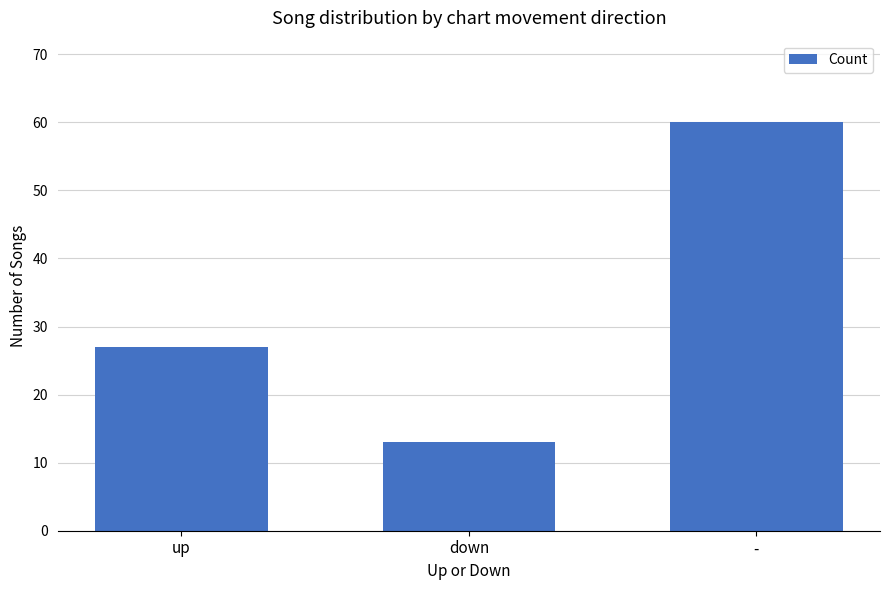

What is the value of the 3rd bar from the left?

60